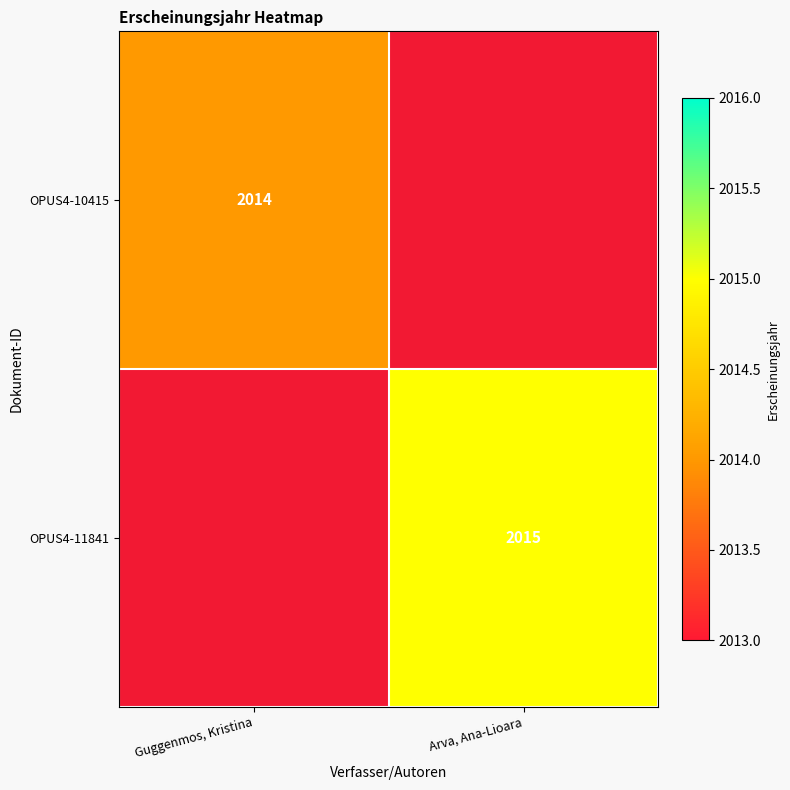

Which label corresponds to the largest value in the chart?

Arva, Ana-Lioara